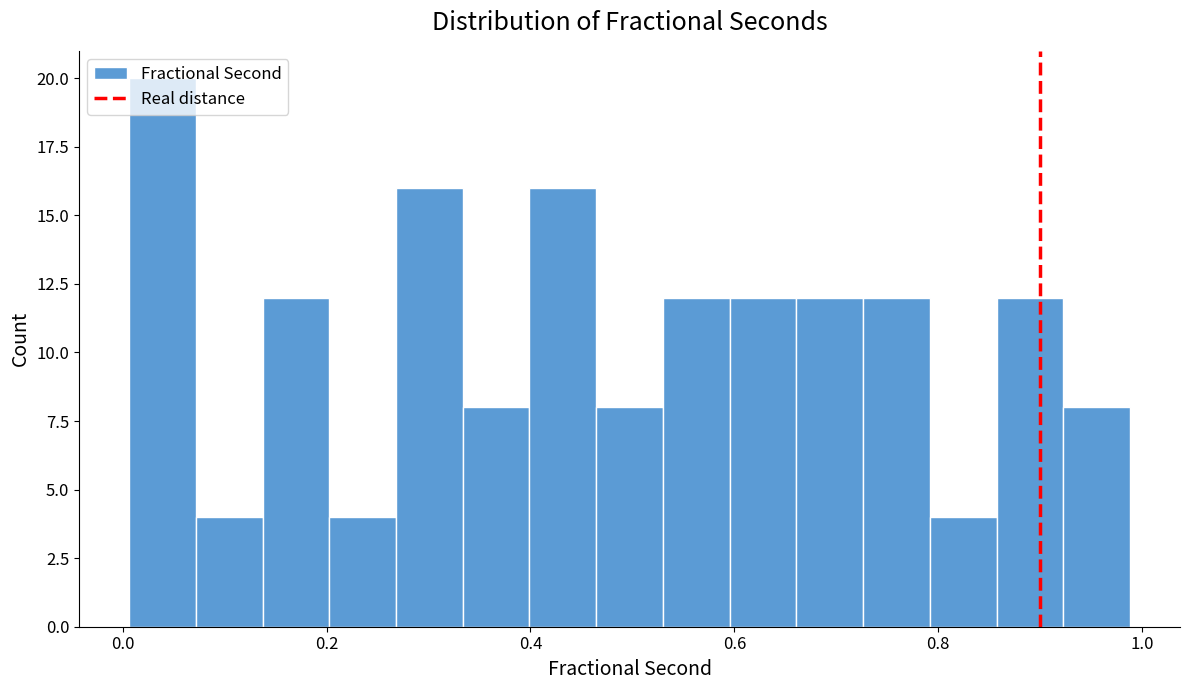

Read against the x-axis, roughly where is the centre of the tallest bar?

0.04